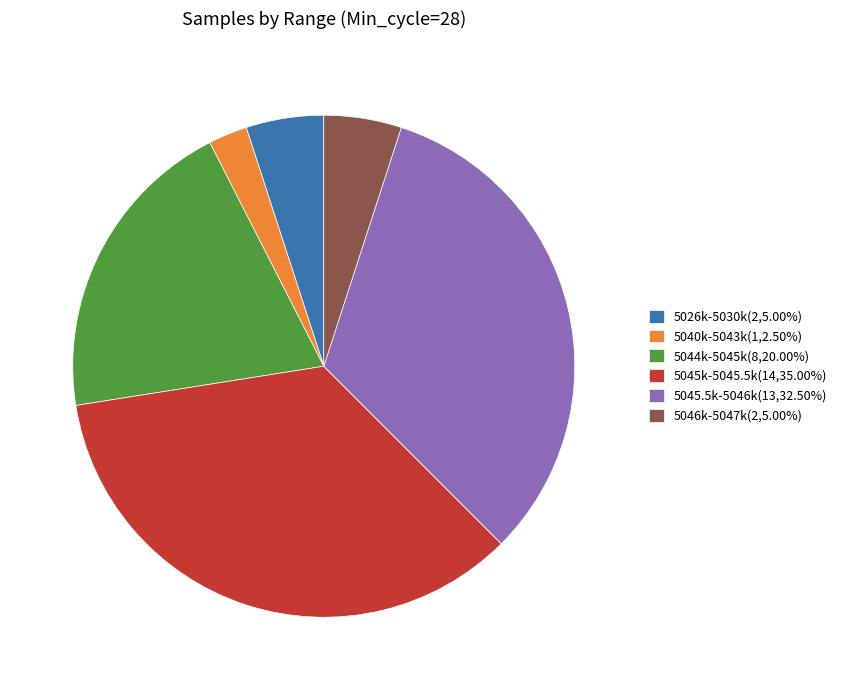

Is there any slice that represents more than half of the pie?

No